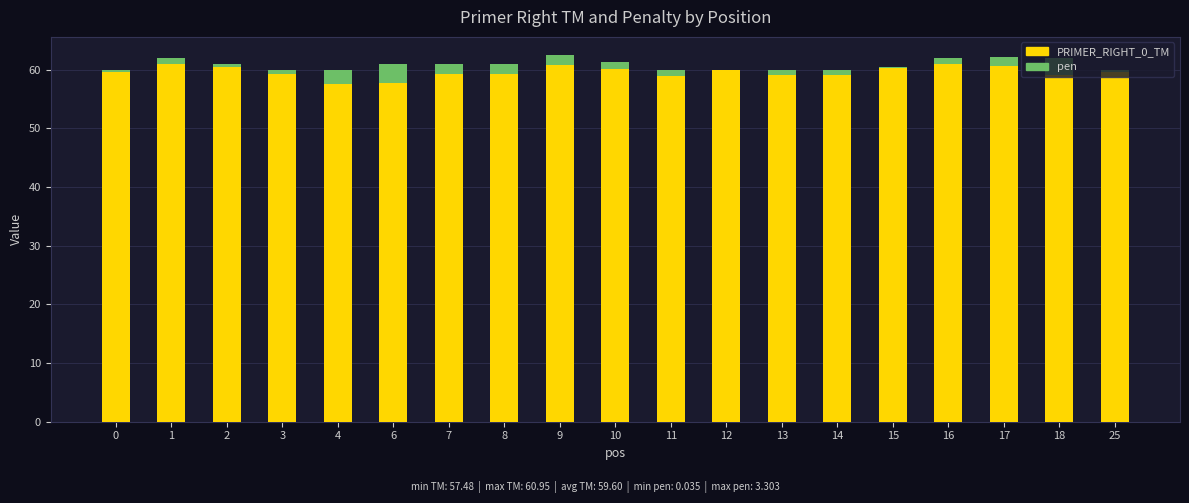

Is it true that PRIMER_RIGHT_0_TM equals 40.1 at 7?

False